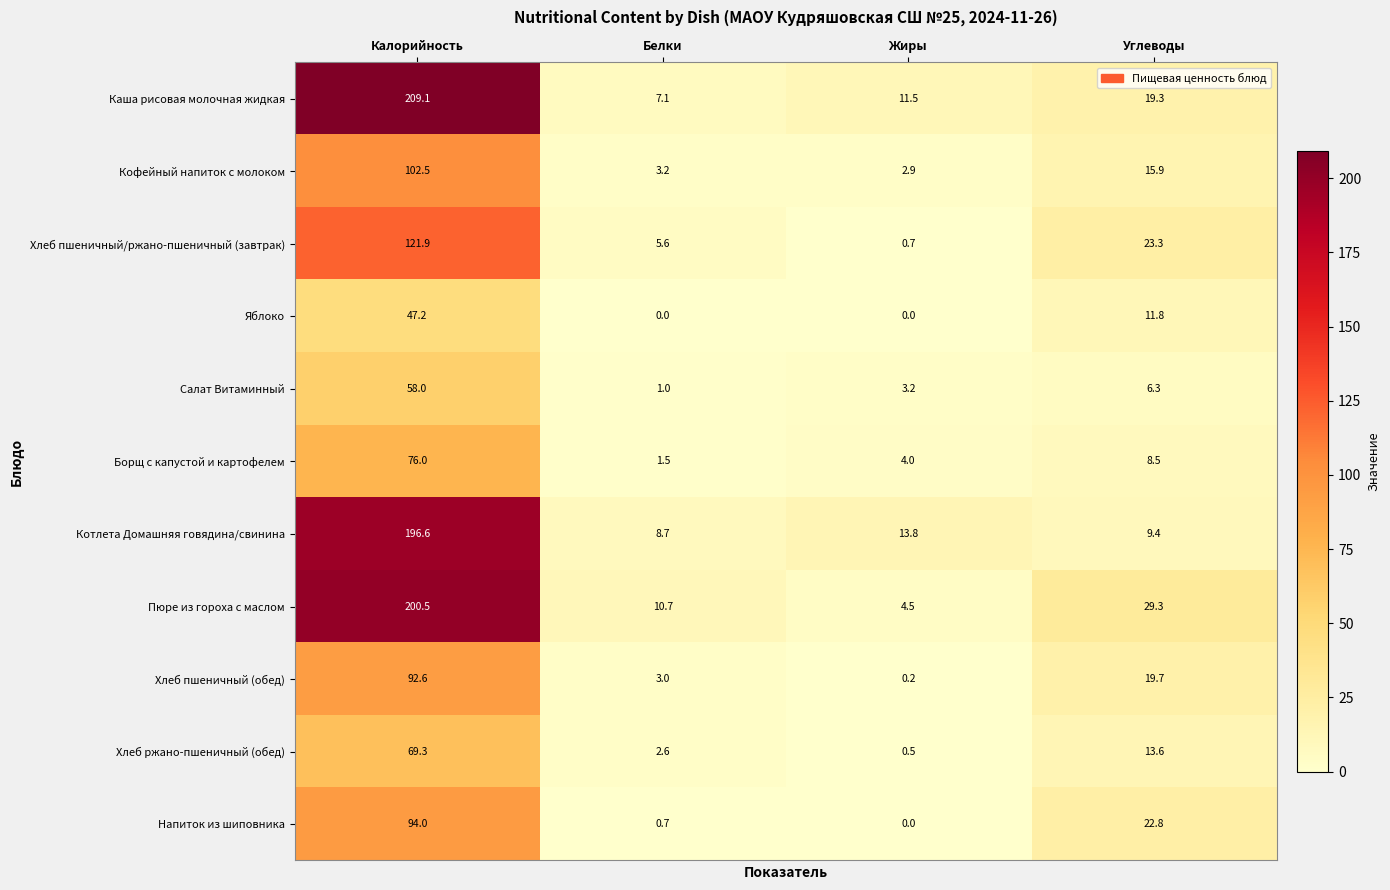

Which series has the largest range (max minus min)?

Каша рисовая молочная жидкая